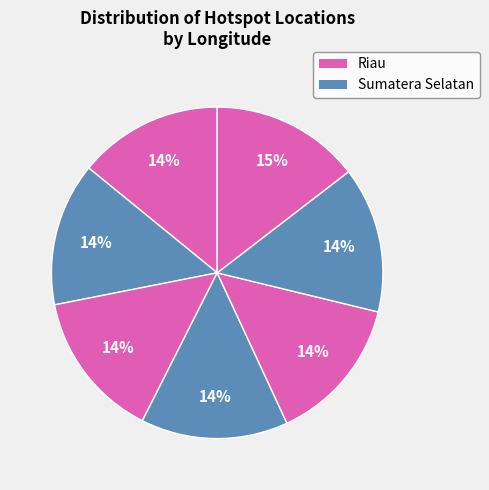

Is there any slice that represents more than half of the pie?

No